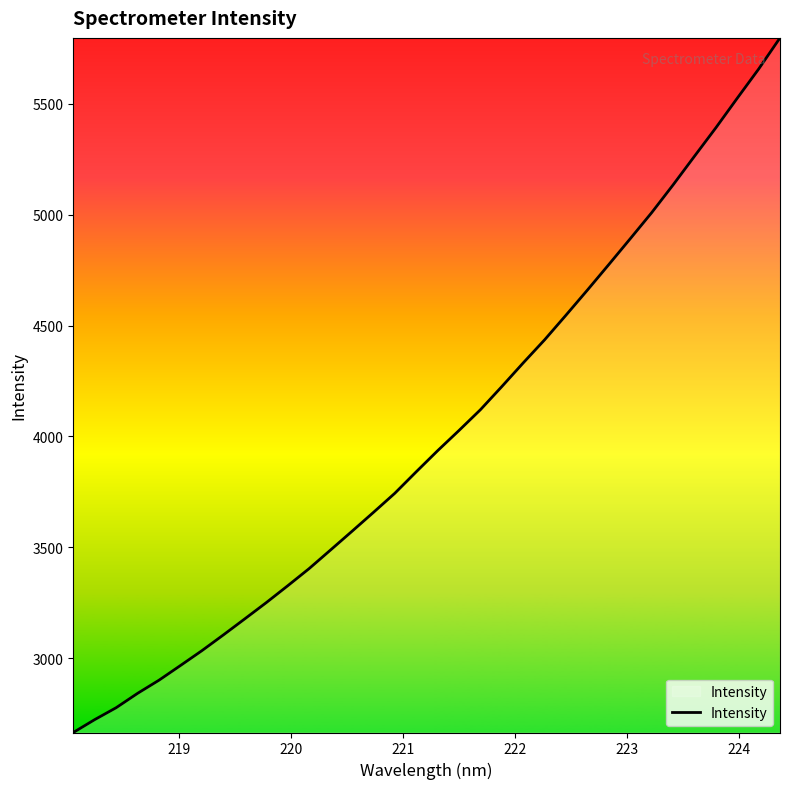

What is the greatest value displayed?

5797.3